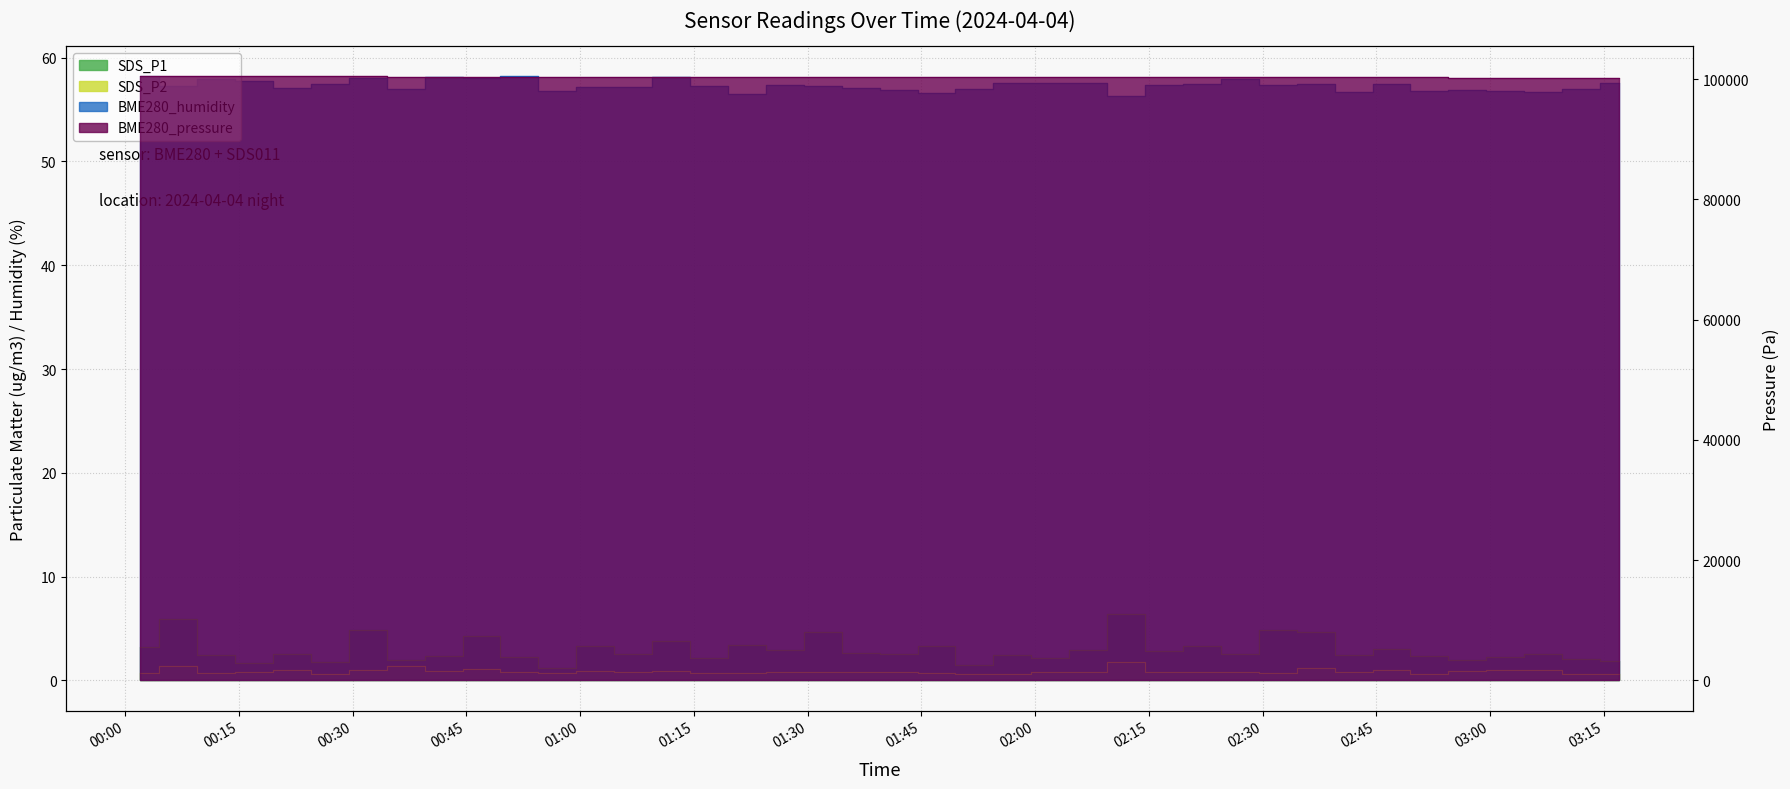

Rank the series at 2024/04/04 00:17 from lowest to highest value.

SDS_P2, SDS_P1, BME280_humidity, BME280_pressure